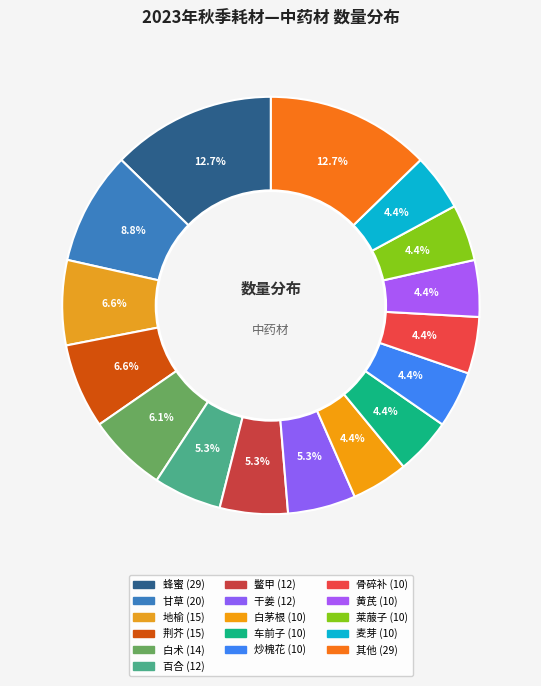

How many segments does this pie chart have?

16